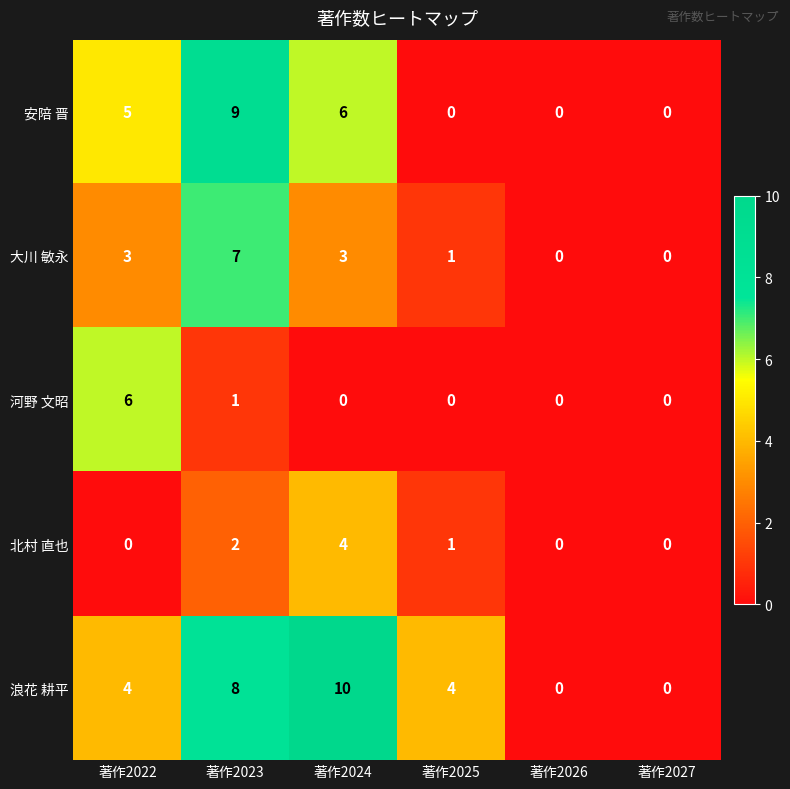

What is the sum of the 浪花 耕平 values at 著作2023 and 著作2025?

12